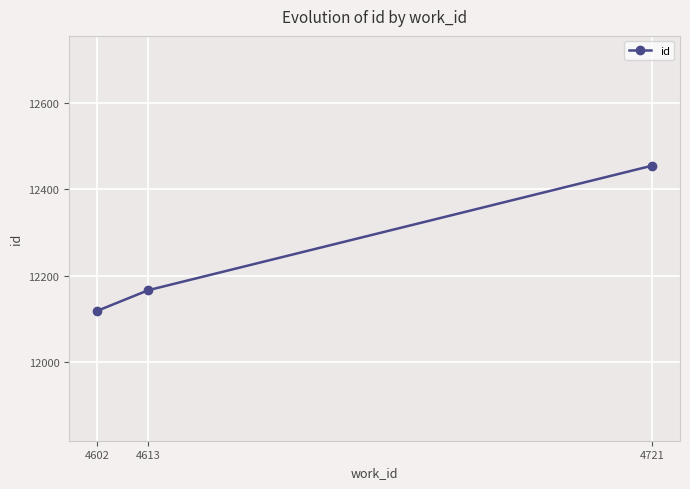

What is the difference between the second highest and minimum values?

48